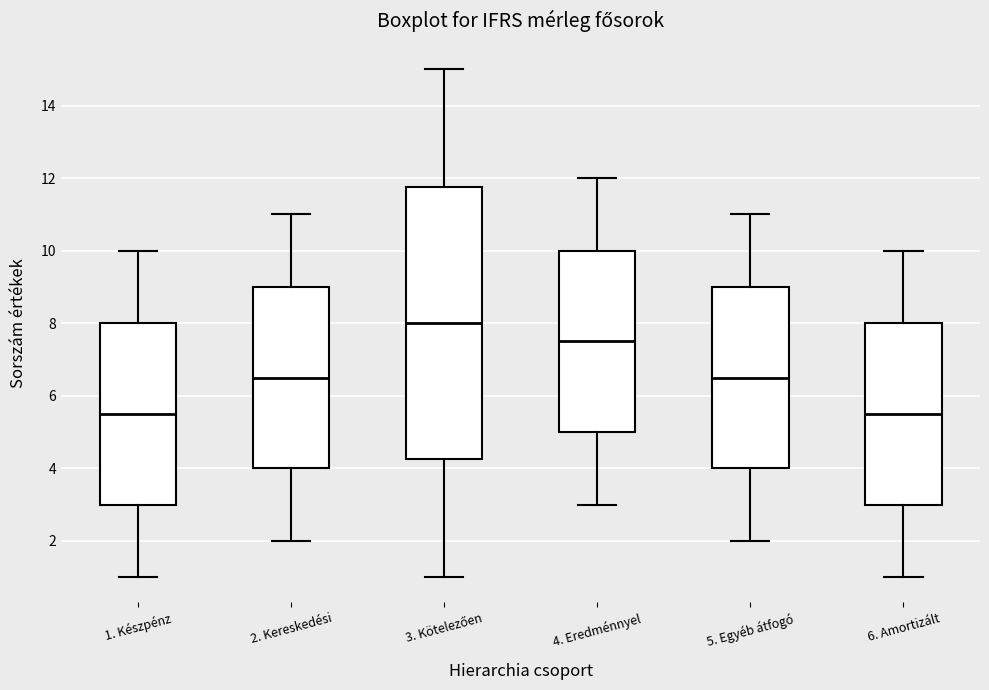

Reading left to right, transcribe this box plot: for each box, give where its median line is, the range the box spans, and where its two whiskers end, as read against the y-axis. The values are not printed on the chart, so give them approximately, as read against the axis.

1. Készpénz: median 5.6, box 3.0 to 8.0, whiskers 1.0 to 10.0
2. Kereskedési: median 6.6, box 4.0 to 9.0, whiskers 2.0 to 11.0
3. Kötelezően: median 8.0, box 4.2 to 11.8, whiskers 1.0 to 15.0
4. Eredménnyel: median 7.6, box 5.0 to 10.0, whiskers 3.0 to 12.0
5. Egyéb átfogó: median 6.6, box 4.0 to 9.0, whiskers 2.0 to 11.0
6. Amortizált: median 5.6, box 3.0 to 8.0, whiskers 1.0 to 10.0